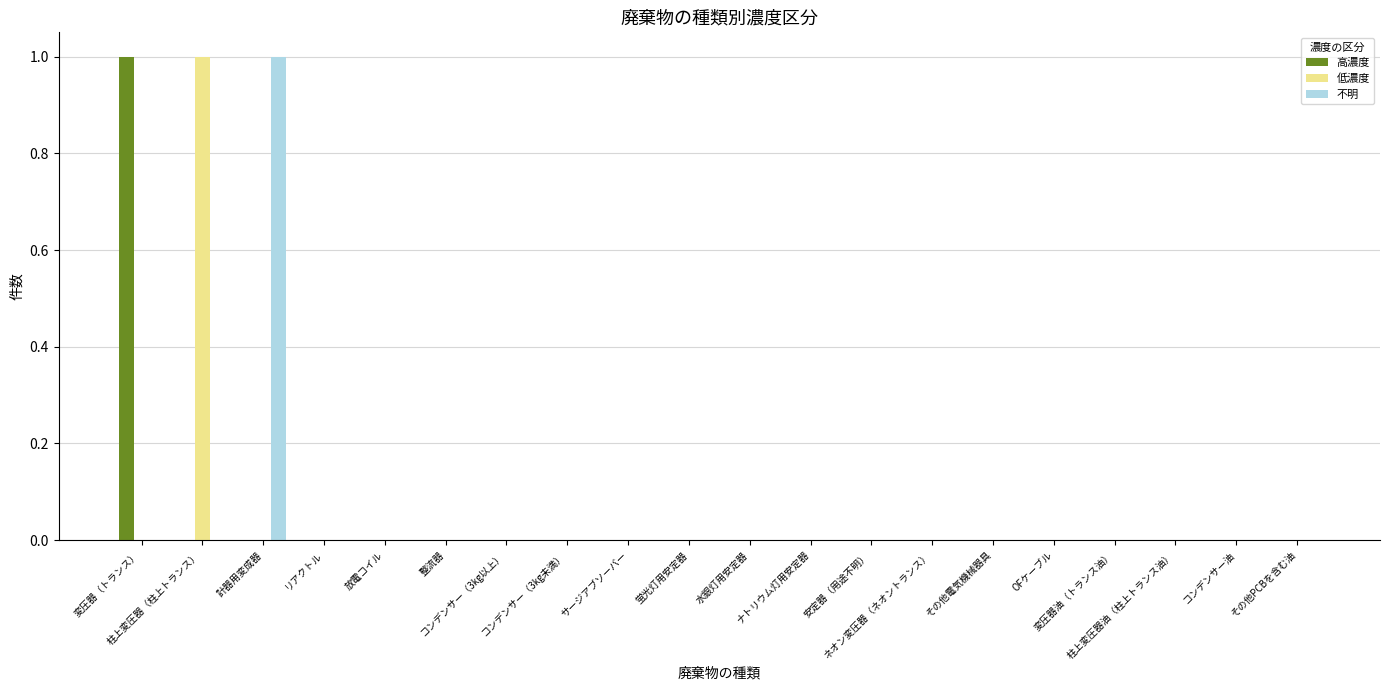

Reading left to right, list all the values displayed in this chart.

高濃度: 1	0	0	0	0	0	0	0	0	0	0	0	0	0	0	0	0	0	0	0
低濃度: 0	1	0	0	0	0	0	0	0	0	0	0	0	0	0	0	0	0	0	0
不明: 0	0	1	0	0	0	0	0	0	0	0	0	0	0	0	0	0	0	0	0